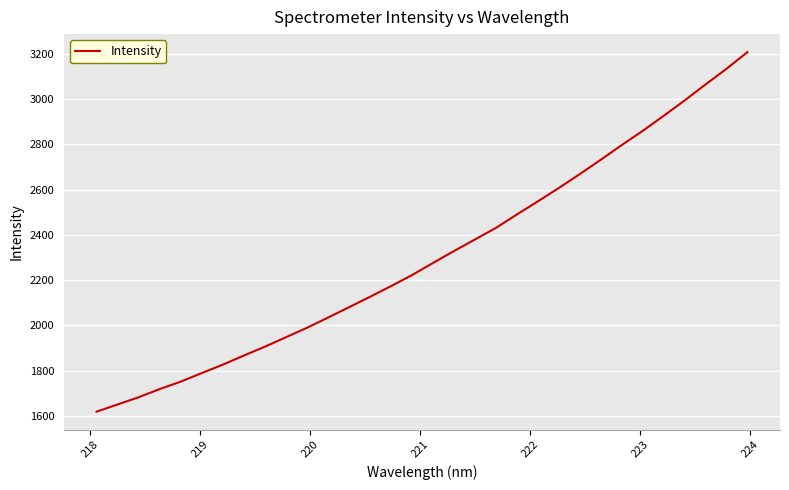

What is the maximum value shown in the chart?

3208.3